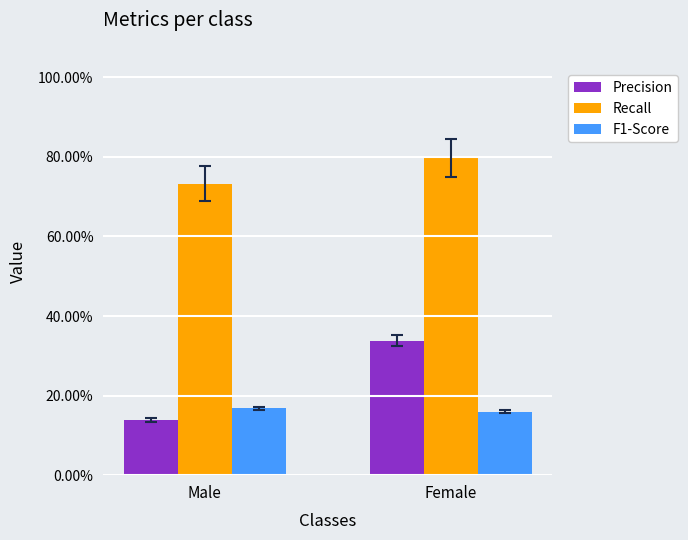

What is the total value across all series at Female?

1.3